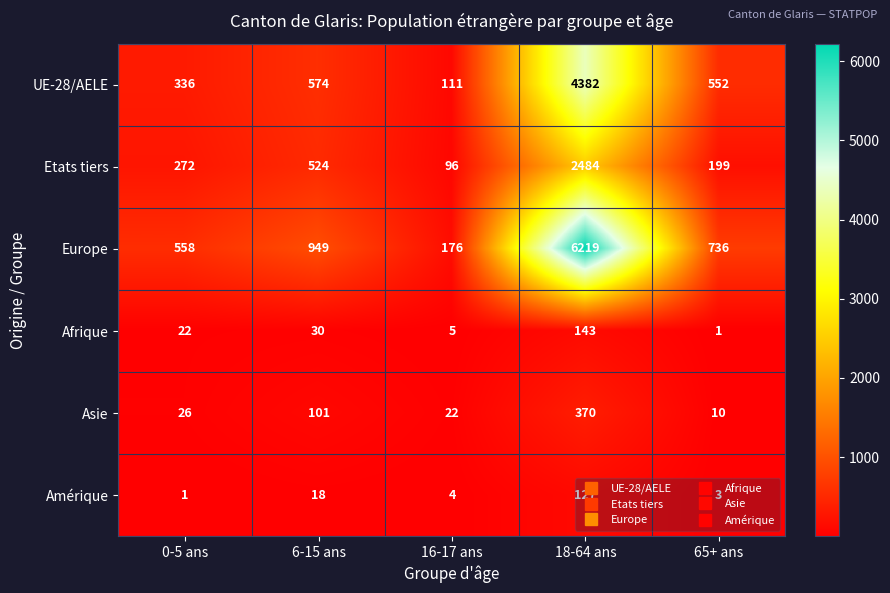

What is the sum of all Asie values?

529